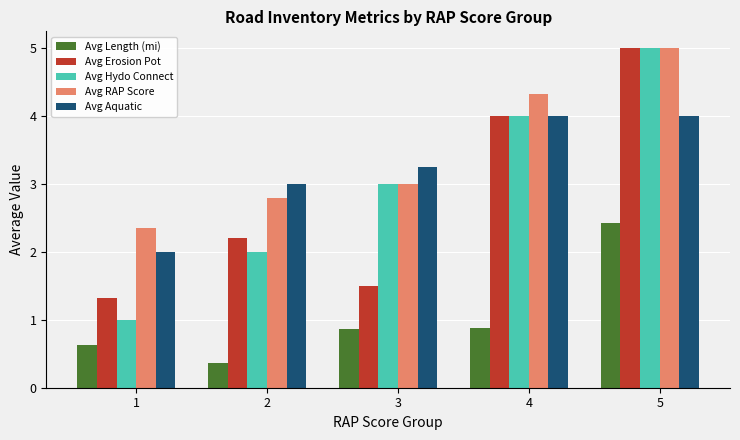

What is the smallest value displayed?

0.4